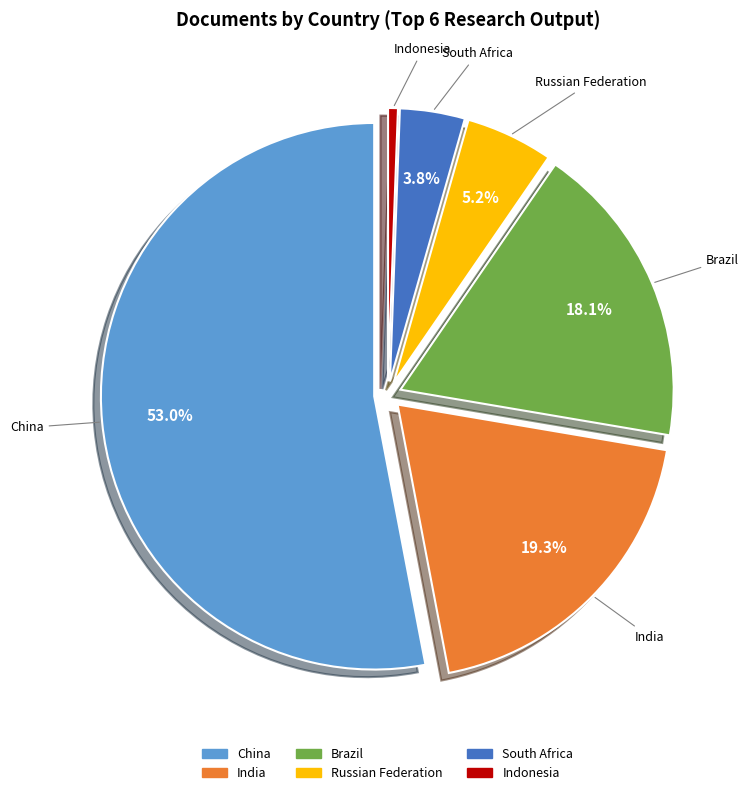

To the nearest percent, what is the average slice percentage?

17%